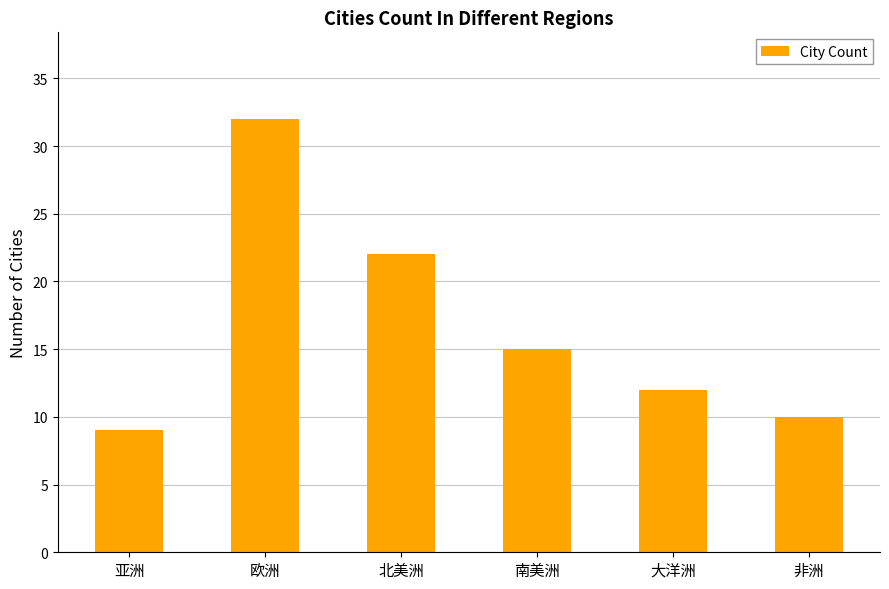

What position from the right is 欧洲?

5